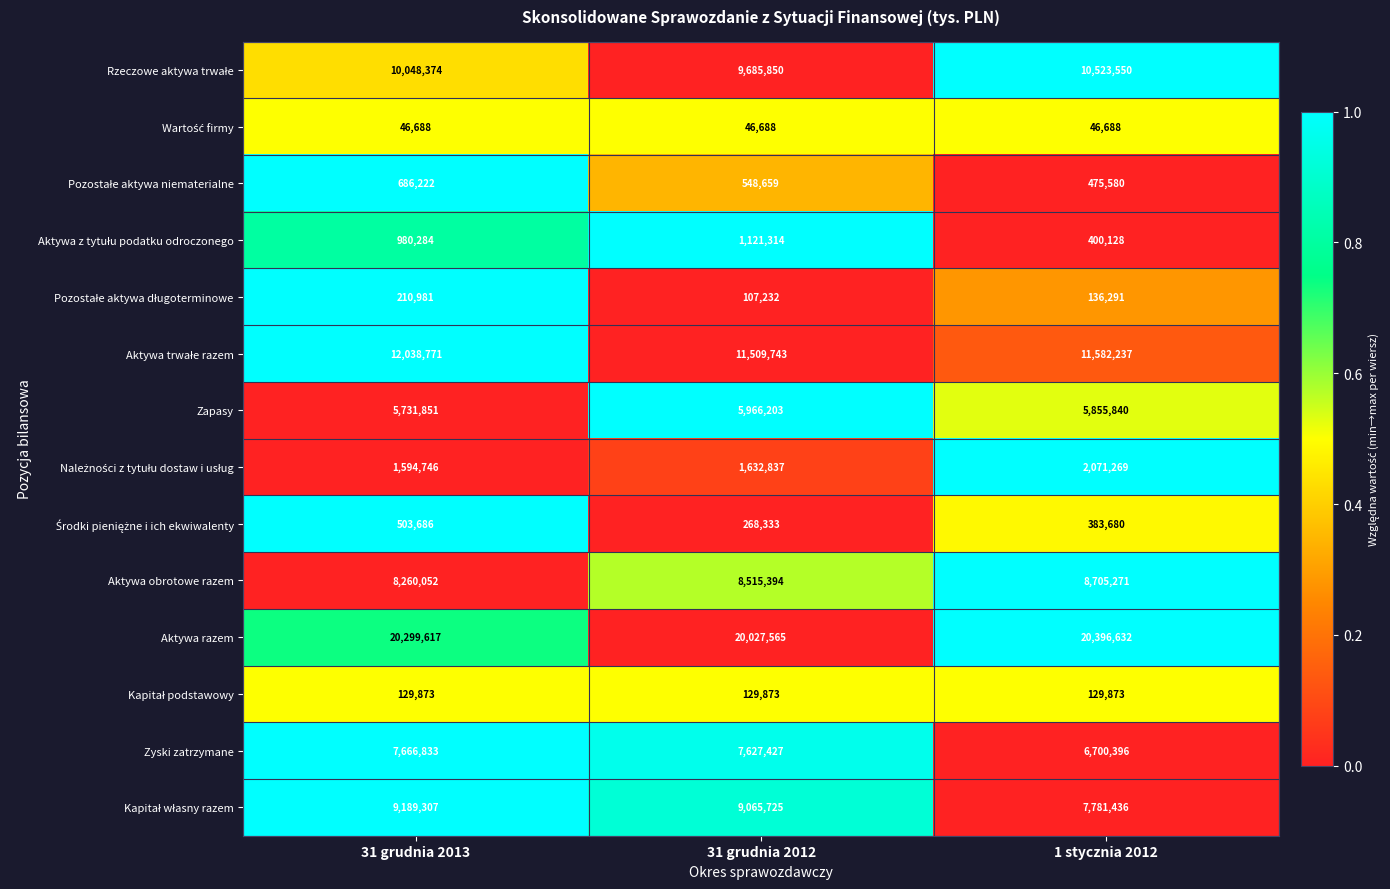

True or false: Zapasy has a value of 9610986 at 1 stycznia 2012.

False